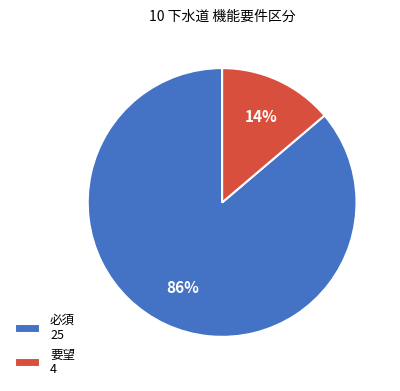

The 要望 slice represents 14% of the pie. True or false?

True